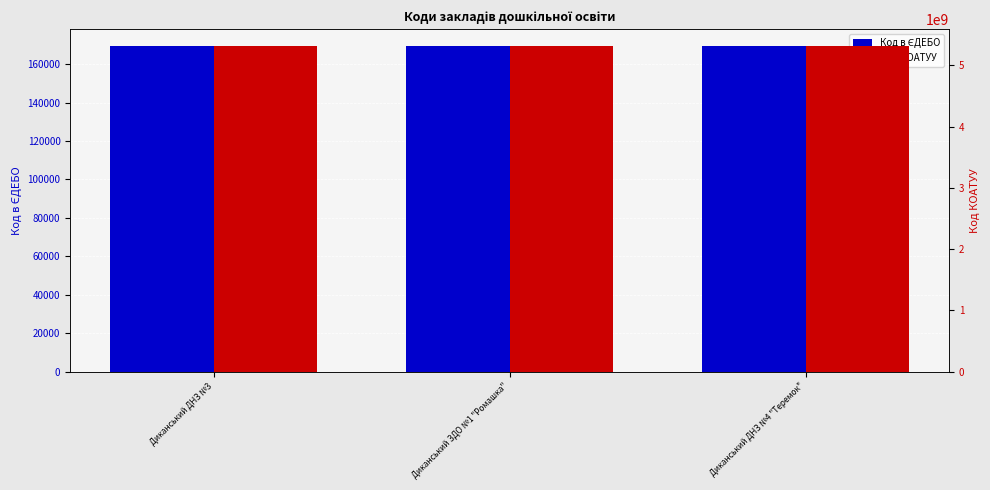

The value of Код в ЄДЕБО at Диканський ЗДО №1 "Ромашка" is 169592. True or false?

True